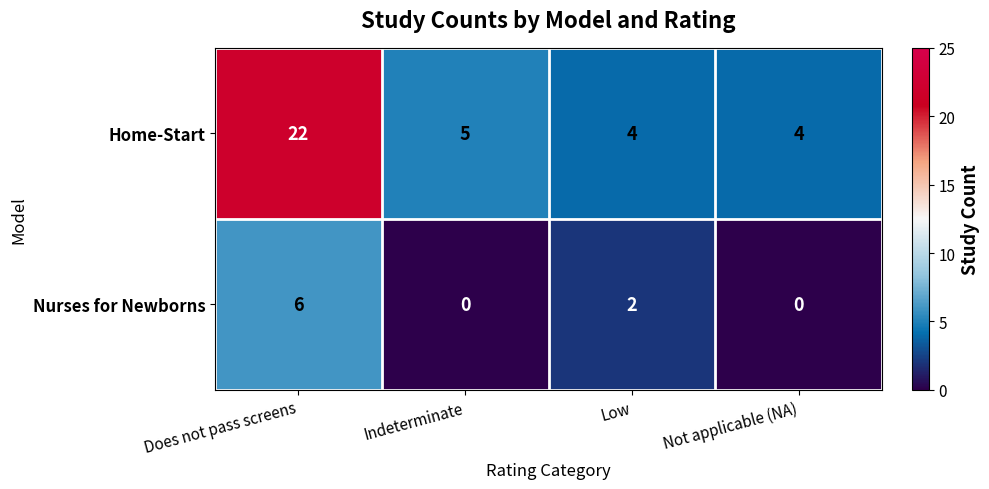

The value of Nurses for Newborns at Does not pass screens is 6. True or false?

True